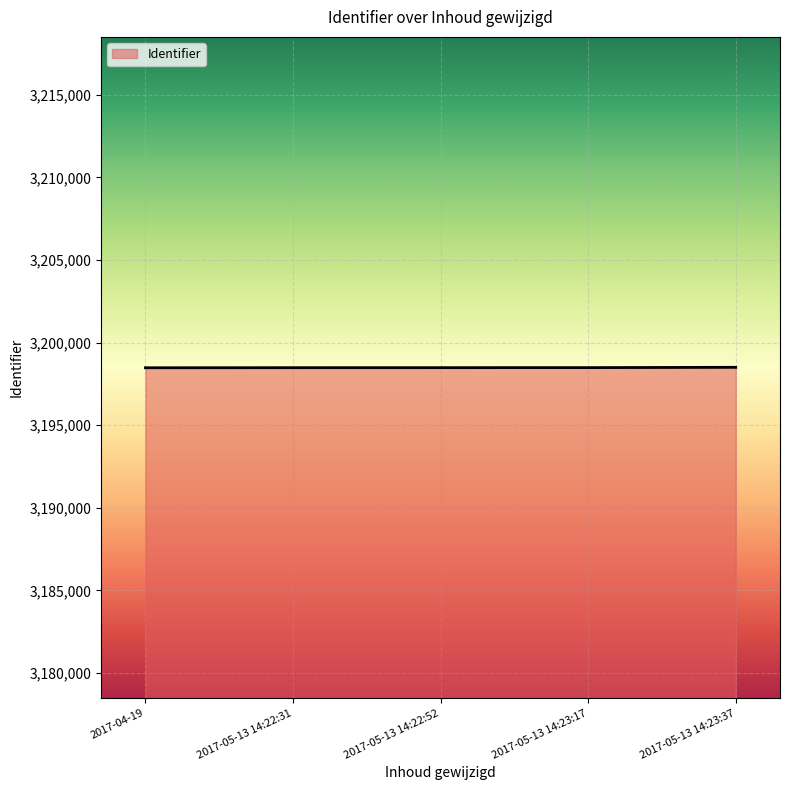

True or false: there are more than 2 points higher than both neighbors.

False